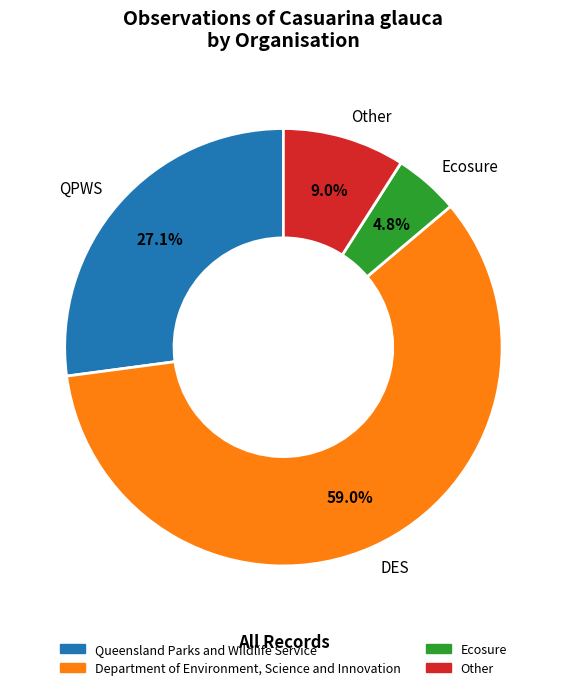

To the nearest percent, what portion does Ecosure represent?

5%